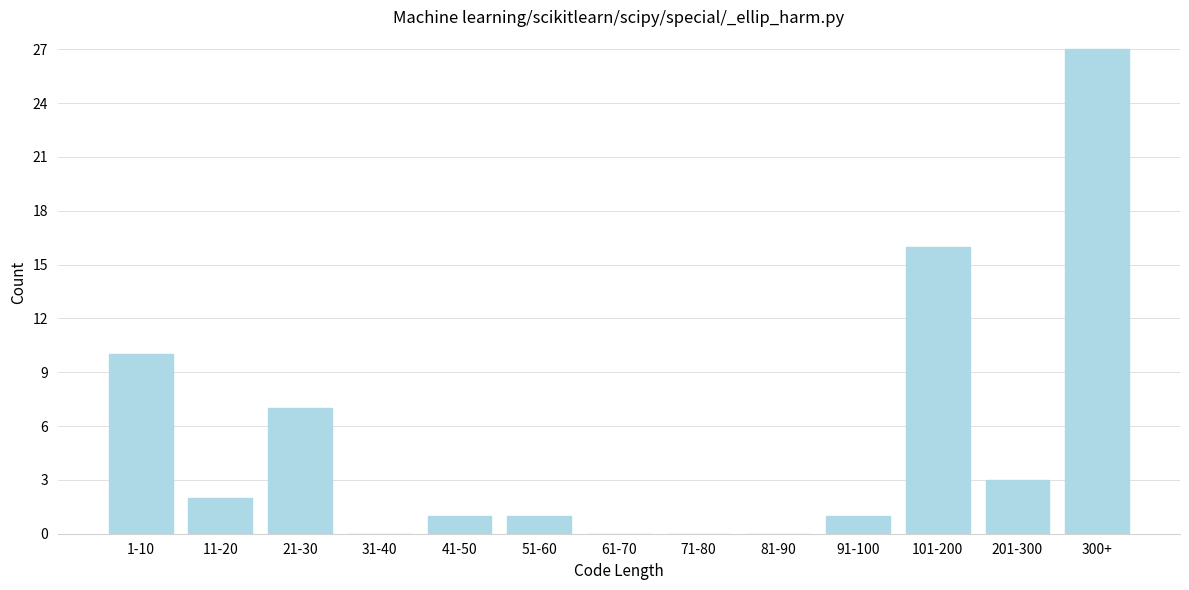

Reading left to right, extract all data points from this chart.

1-10=10	11-20=2	21-30=7	31-40=0	41-50=1	51-60=1	61-70=0	71-80=0	81-90=0	91-100=1	101-200=16	201-300=3	300+=27